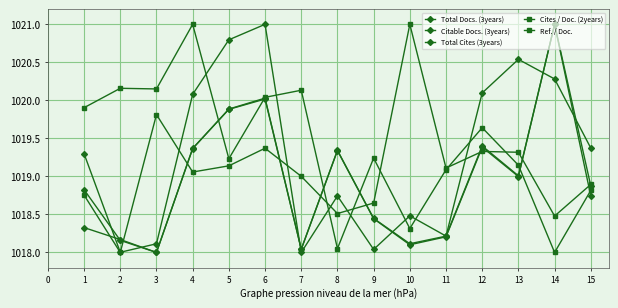

How many values in the Cites / Doc. (2years) series exceed 1019?

11